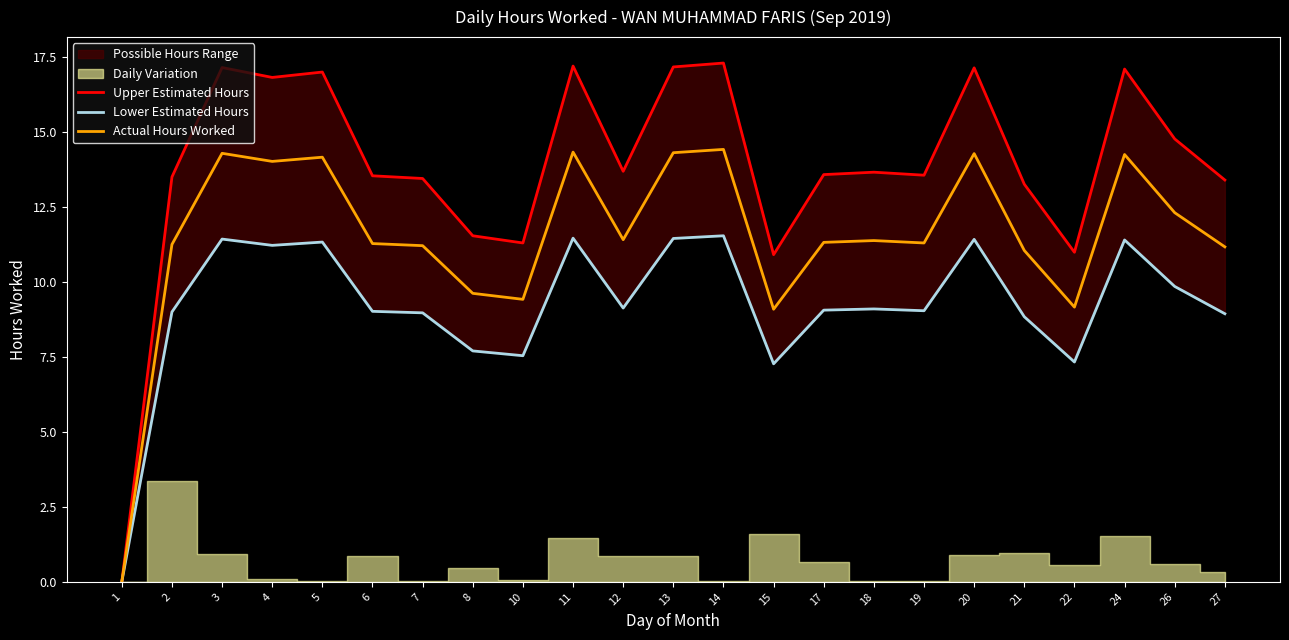

Reading right to left, what are all the values shown in this chart?

Upper Estimated Hours: 13.4	14.8	17.1	11.0	13.3	17.1	13.6	13.7	13.6	10.9	17.3	17.2	13.7	17.2	11.3	11.5	13.4	13.5	17.0	16.8	17.1	13.5	0.0
Lower Estimated Hours: 8.9	9.8	11.4	7.3	8.8	11.4	9.0	9.1	9.1	7.3	11.5	11.4	9.1	11.5	7.5	7.7	9.0	9.0	11.3	11.2	11.4	9.0	0.0
Actual Hours Worked: 11.2	12.3	14.2	9.2	11.1	14.3	11.3	11.4	11.3	9.1	14.4	14.3	11.4	14.3	9.4	9.6	11.2	11.3	14.2	14.0	14.3	11.2	0.0